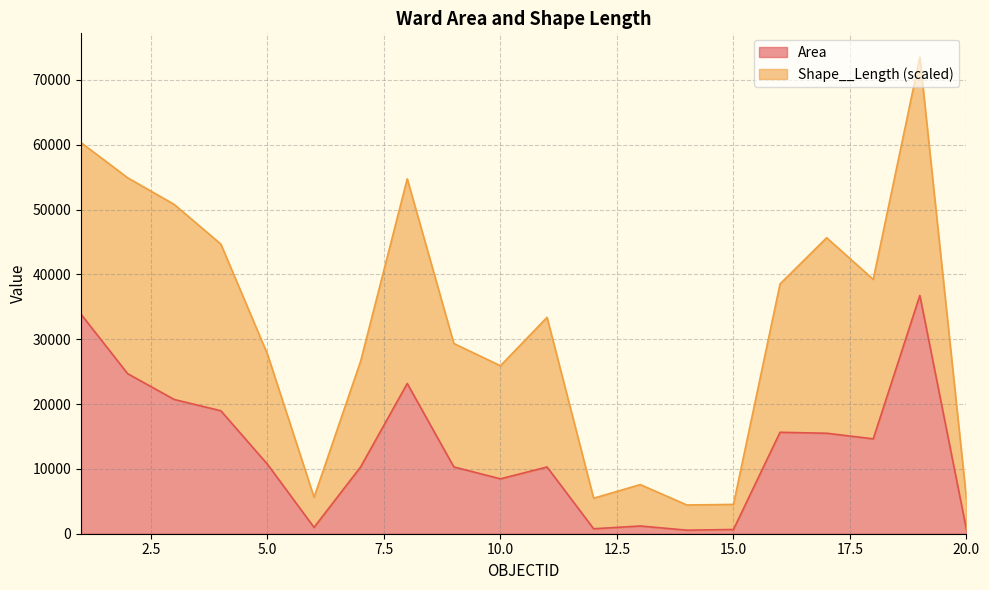

How many interior local valleys (lower than both neighbors) does the data have?

5